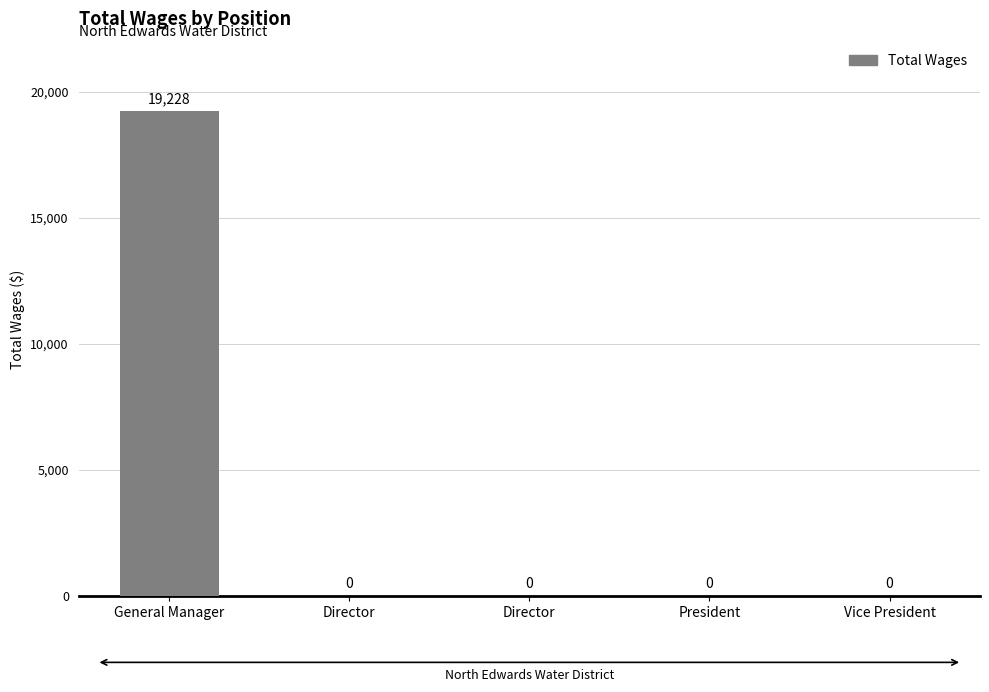

How many positive values are there?

1